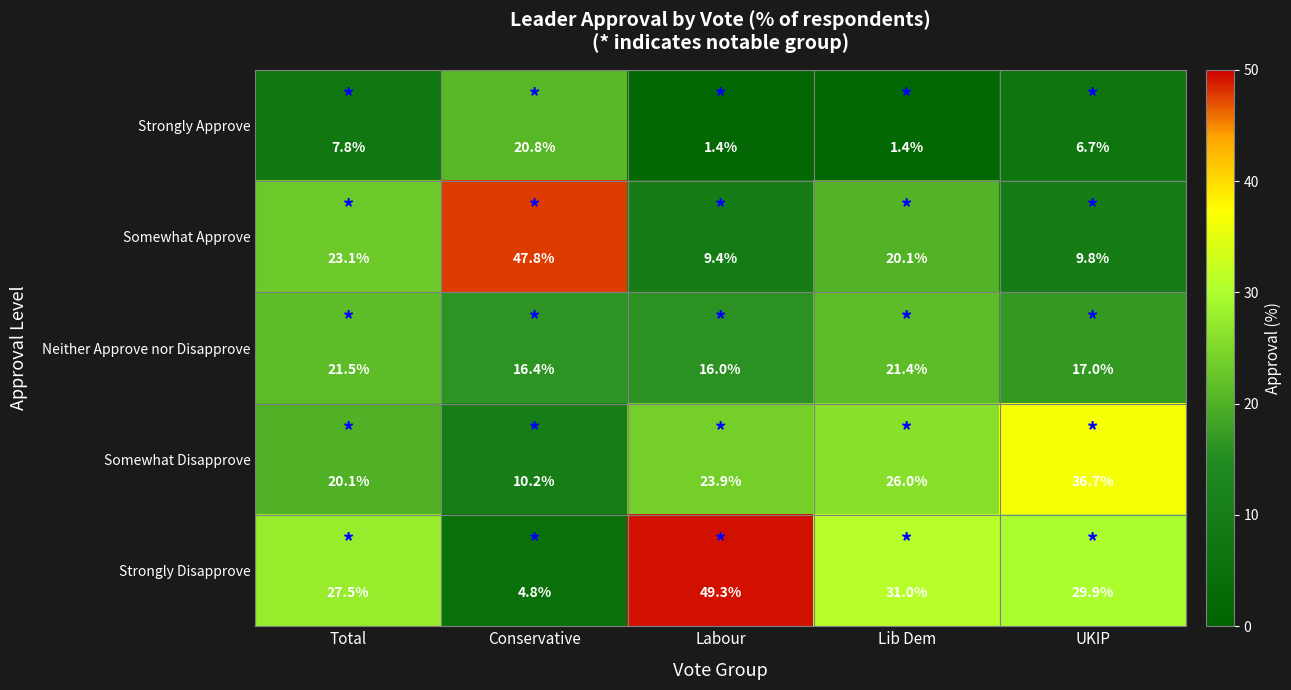

What is the approximate value of Neither Approve nor Disapprove at Labour?

16.0